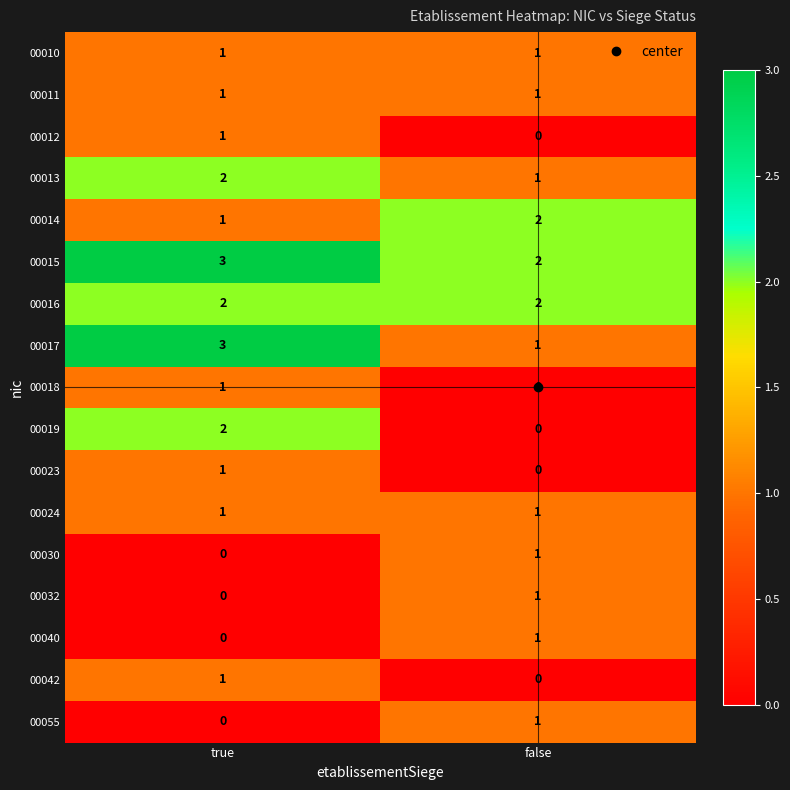

What is the total value across all series at false?

15